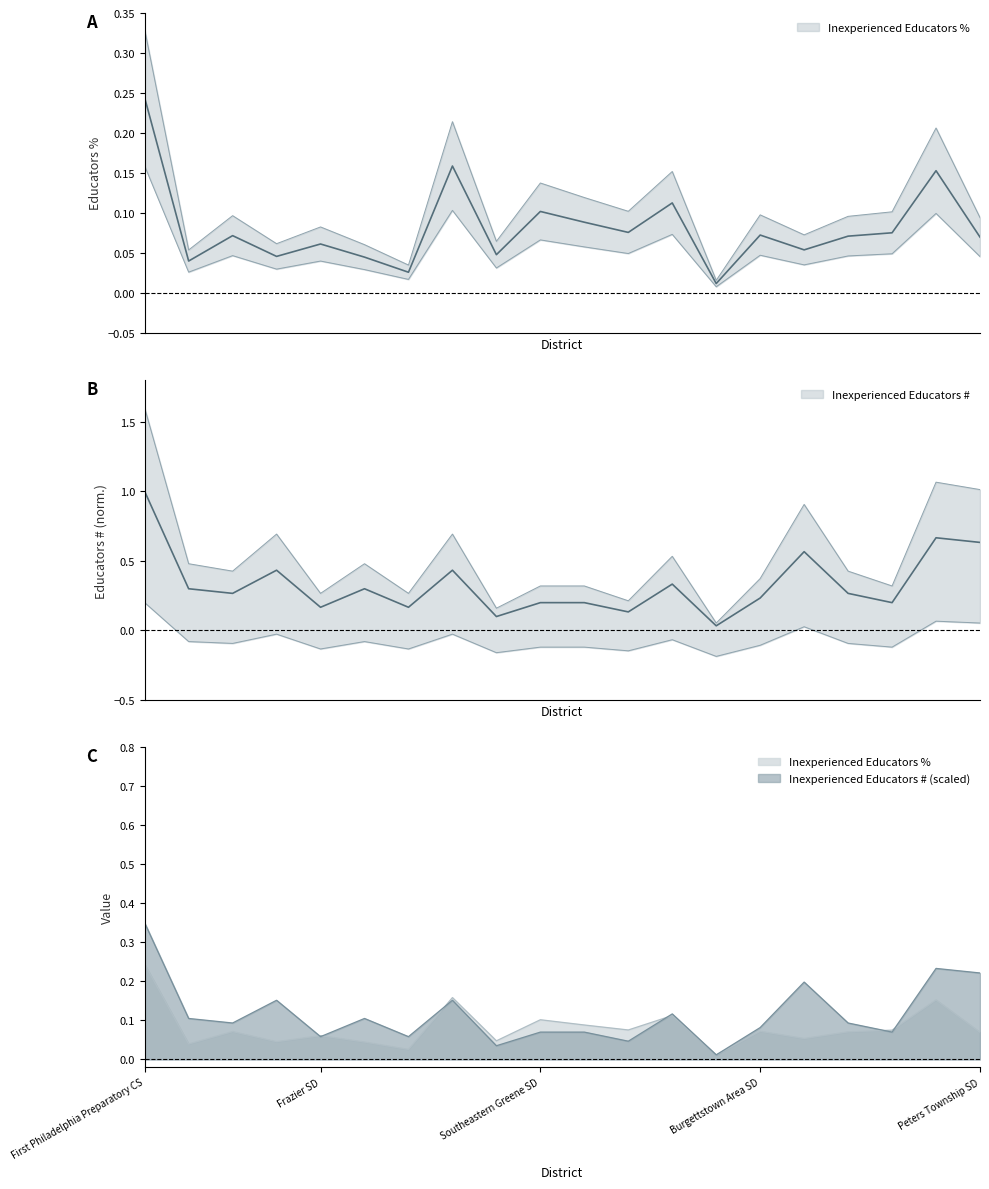

What are all the series names shown in the legend?

Inexperienced Educators %, Inexperienced Educators #